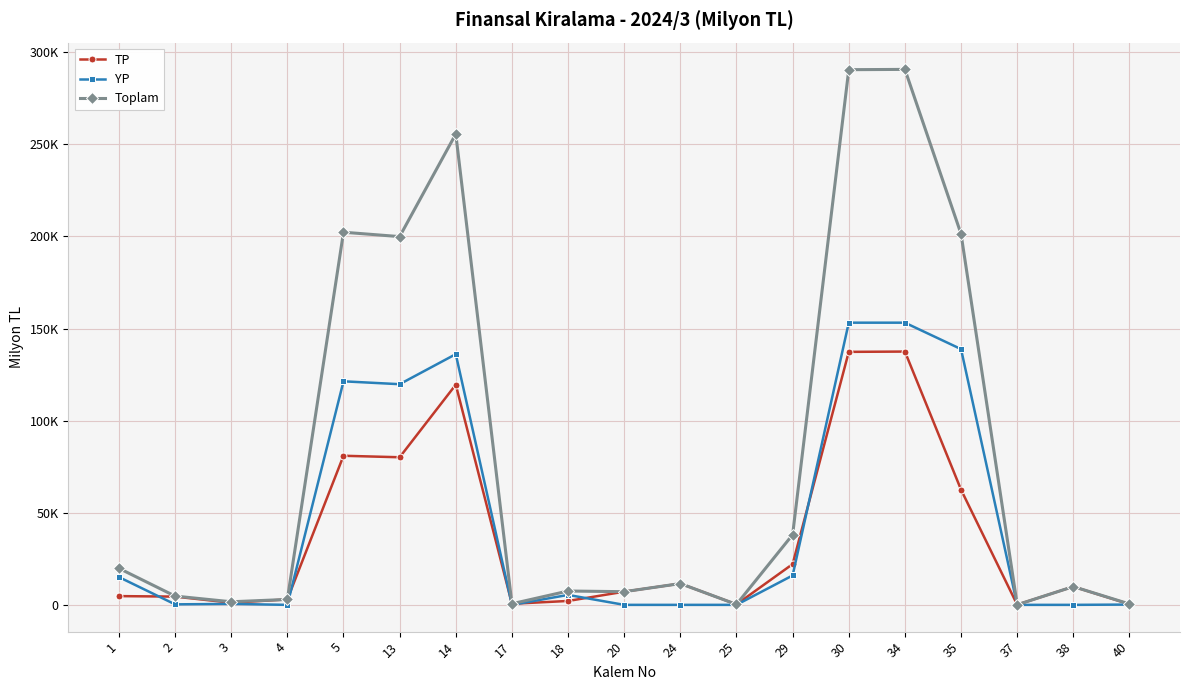

At which label does Toplam first exceed 9908?

1